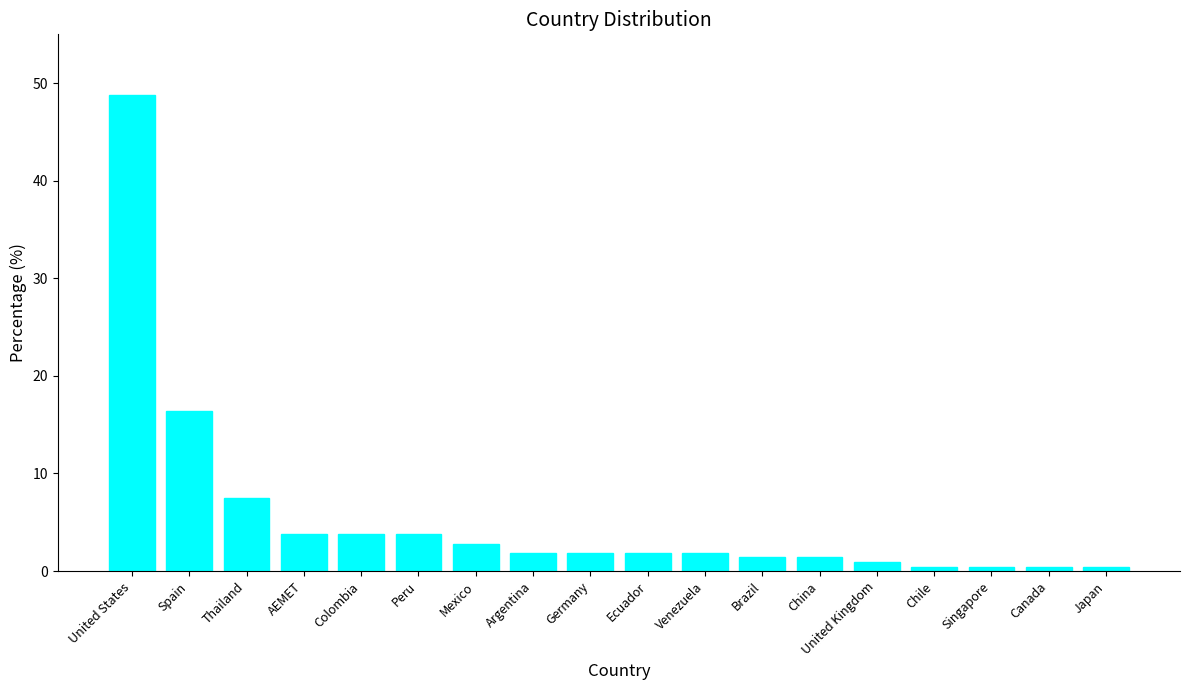

Approximately how many times larger is the value at Spain compared to Venezuela?

8.7